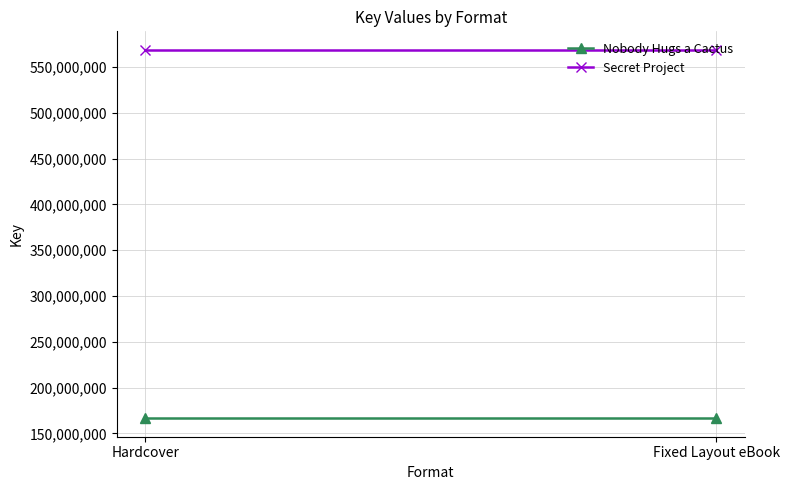

What position from the right is Hardcover?

2